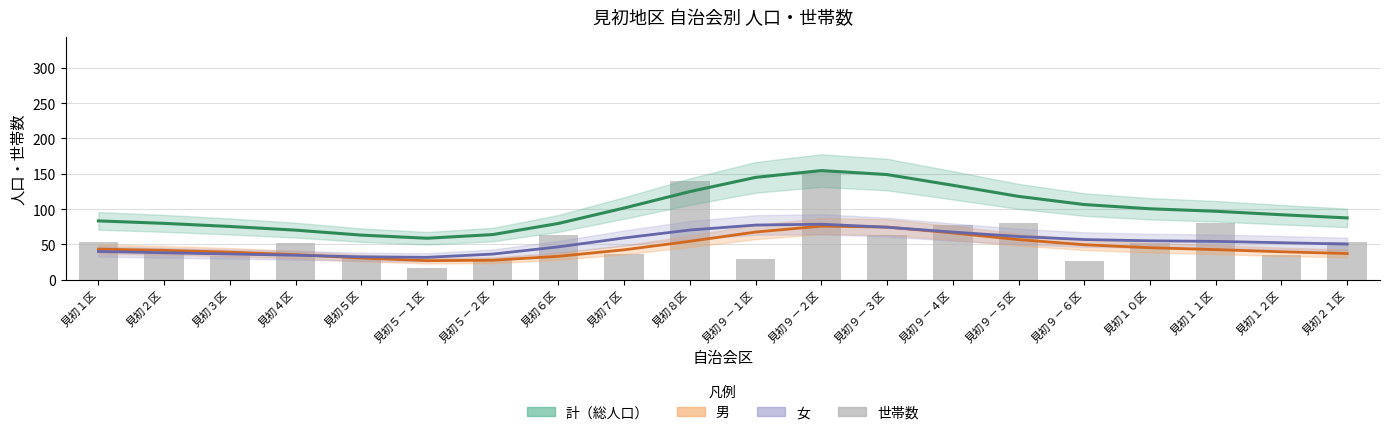

True or false: 女 has a value of 20.5 at 見初５区.

False